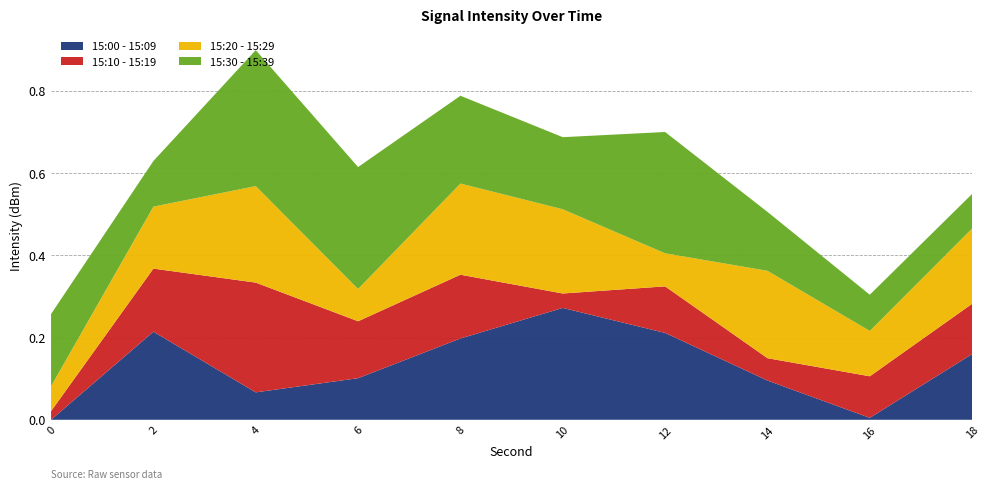

At which category is the sum across all series the highest?

4